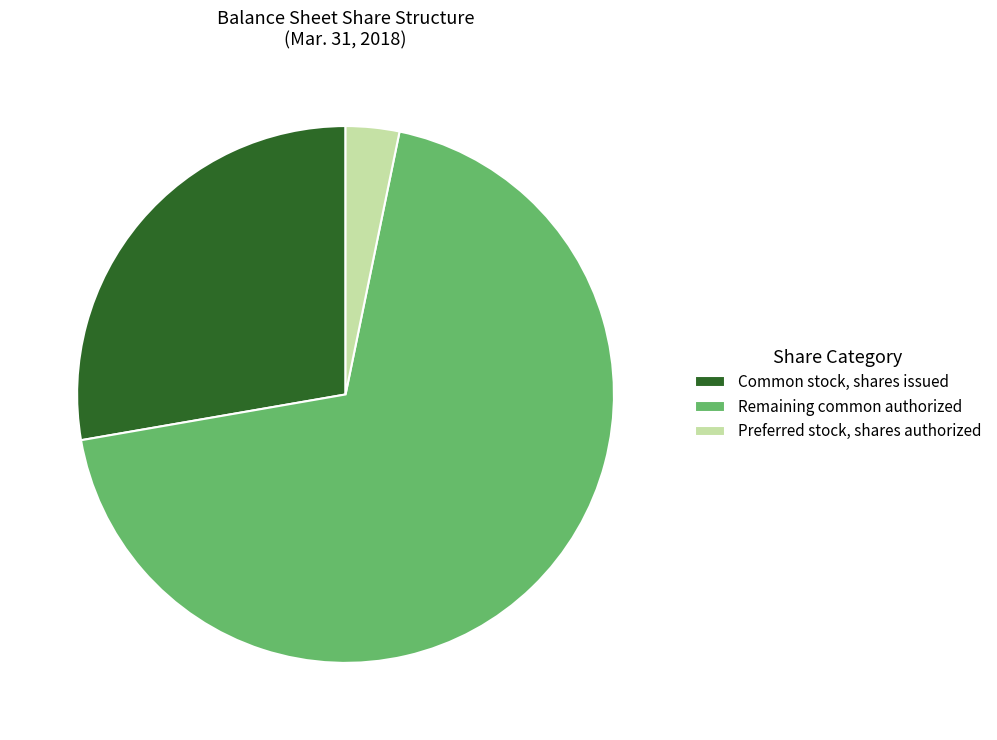

Rank the categories by value from highest to lowest.

Remaining common authorized, Common stock, shares issued, Preferred stock, shares authorized